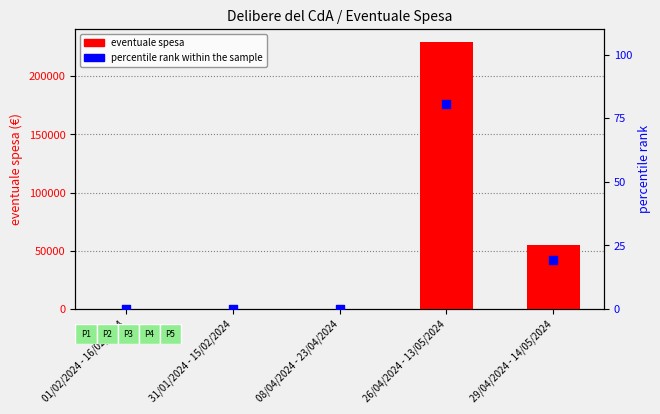

What is the total value across all series at 29/04/2024 - 14/05/2024?

54909.3